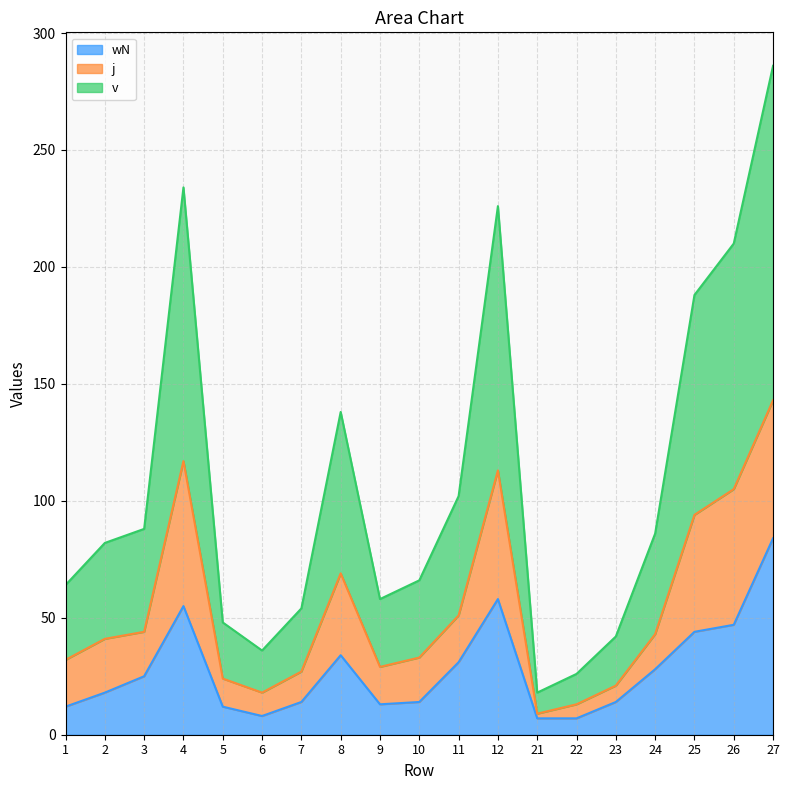

What is the value of the wN point at the 3rd from the left?

25